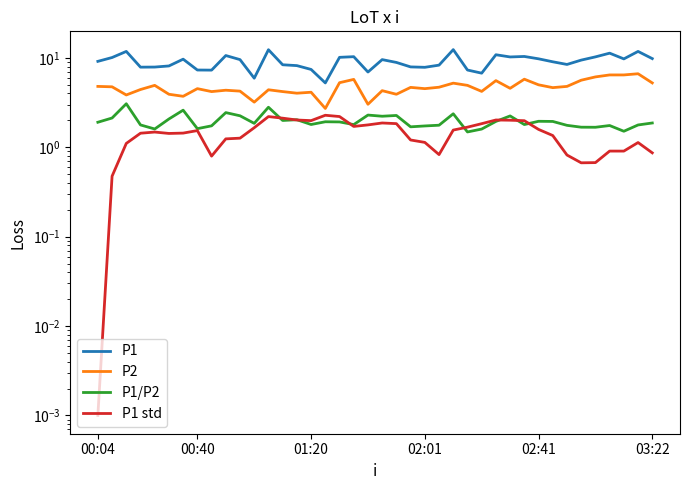

Is it true that P1 std equals 2.2 at 17?

True